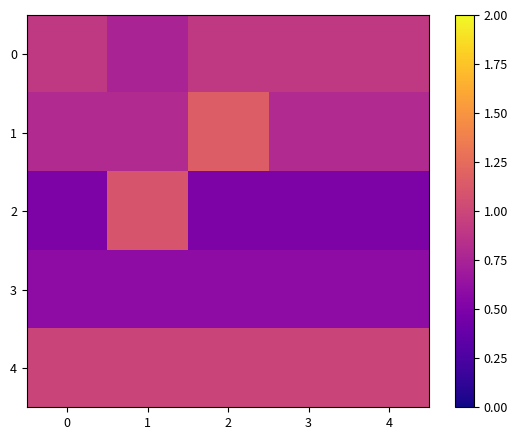

What is the minimum value shown in the chart?

0.5